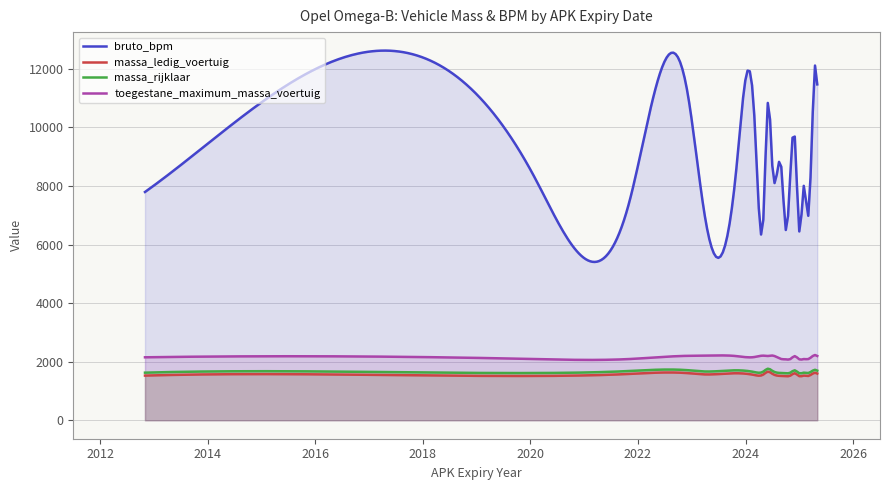

What is the minimum value for toegestane_maximum_massa_voertuig?

2060.0